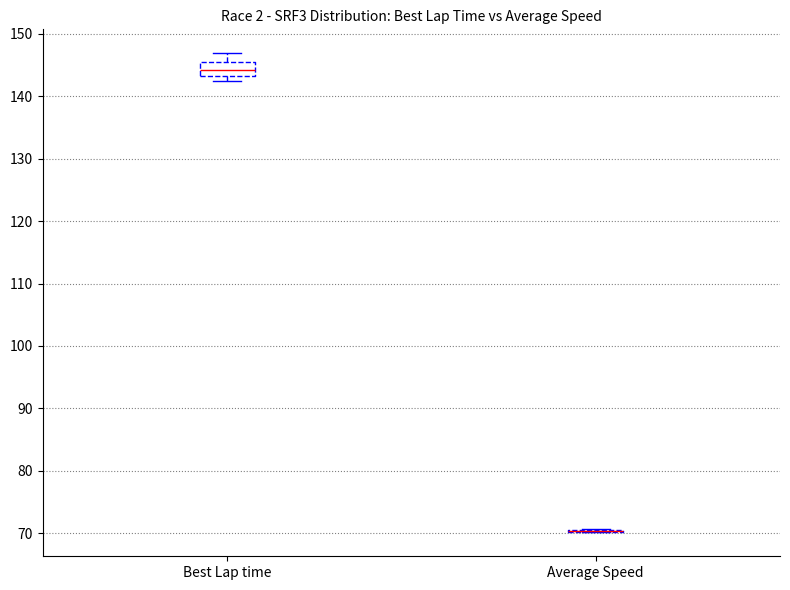

Reading left to right, read every box against the y-axis: the position of its median line, the range the box covers, and the ends of its whiskers. The values are not printed on the chart, so give them approximately, as read against the axis.

Best Lap time: median 144, box 143 to 145, whiskers 142 to 147
Average Speed: box collapsed to a line at 70, whiskers 70 to 71